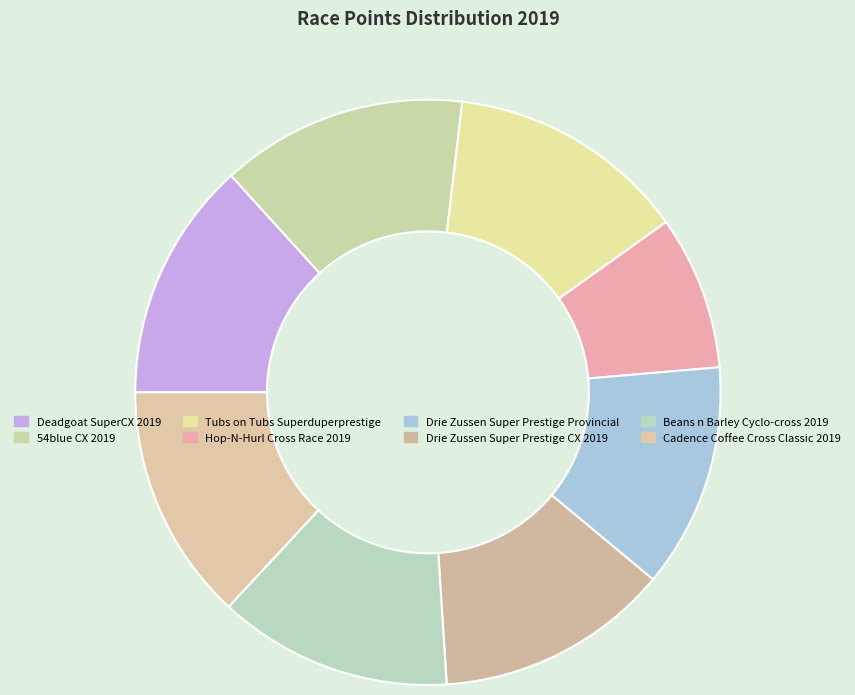

How many segments does this pie chart have?

8